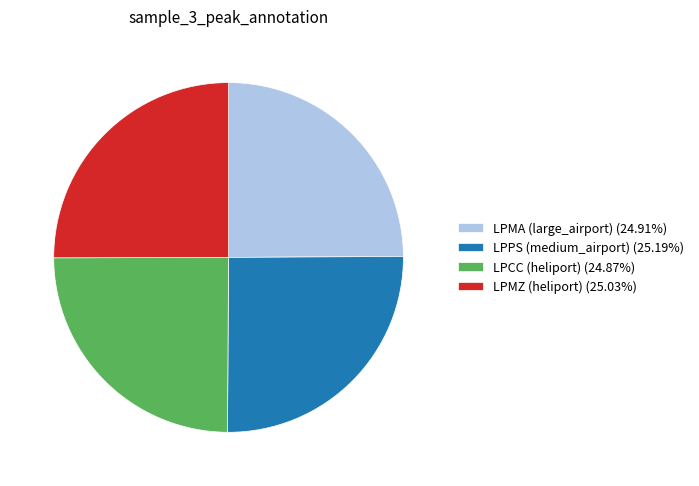

Approximately how many times larger is the value at LPMA (large_airport) (24.91%) compared to LPCC (heliport) (24.87%)?

1.0